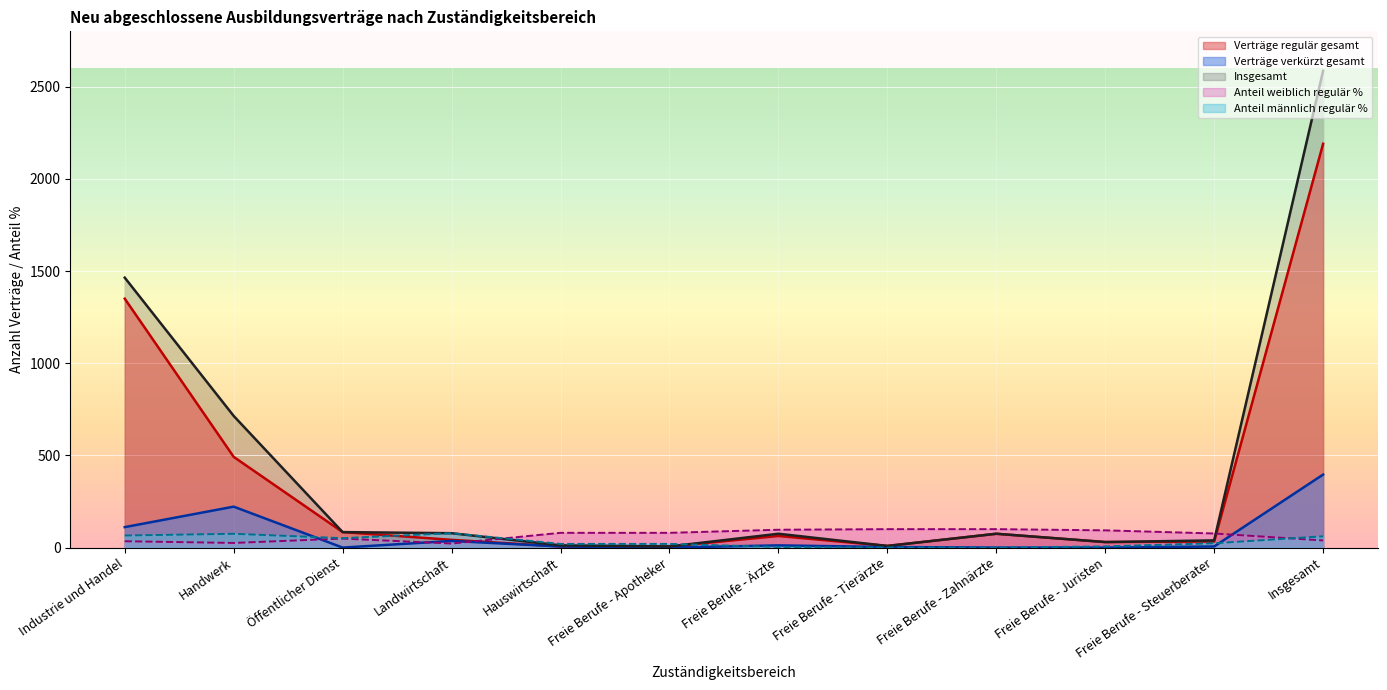

Is it true that Anteil männlich regulär % equals 78.0 at Landwirtschaft?

True